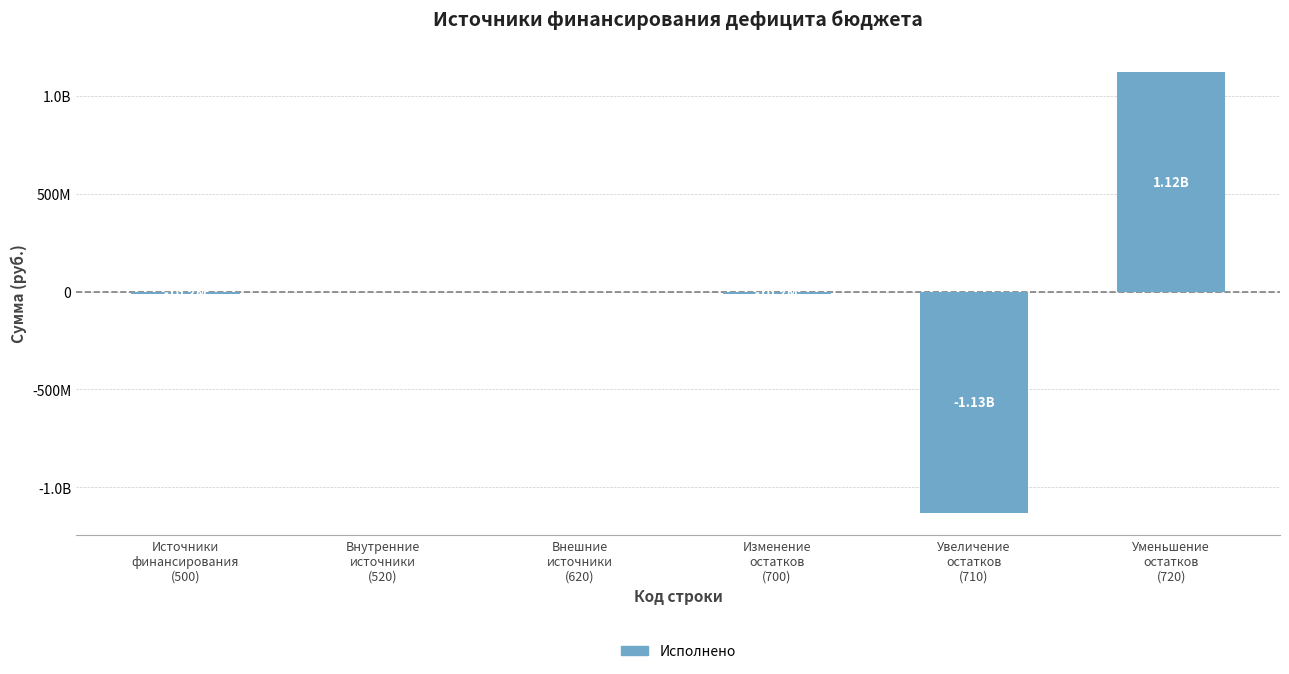

Rank the categories by value from lowest to highest.

Увеличение
остатков
(710), Источники
финансирования
(500), Изменение
остатков
(700), Внутренние
источники
(520), Внешние
источники
(620), Уменьшение
остатков
(720)